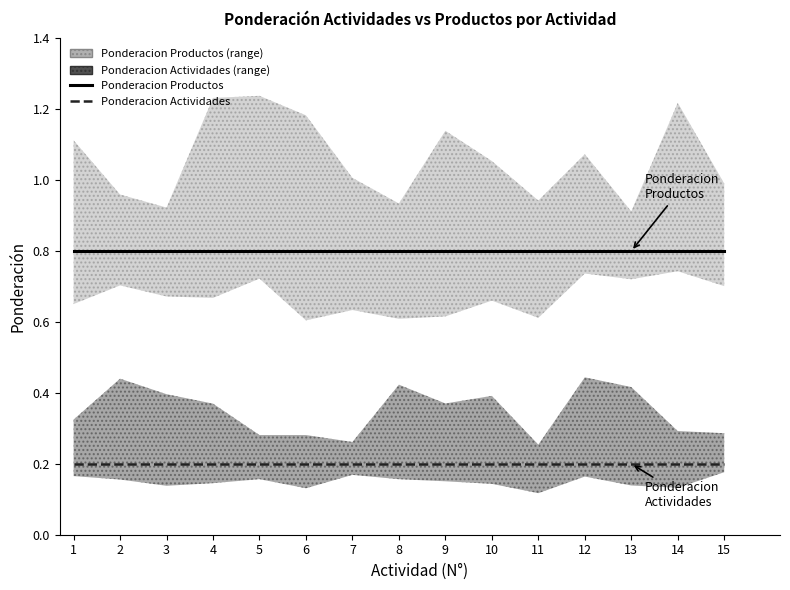

Is the value of Ponderacion Actividades at 10 greater than the value of Ponderacion Productos at 13?

No